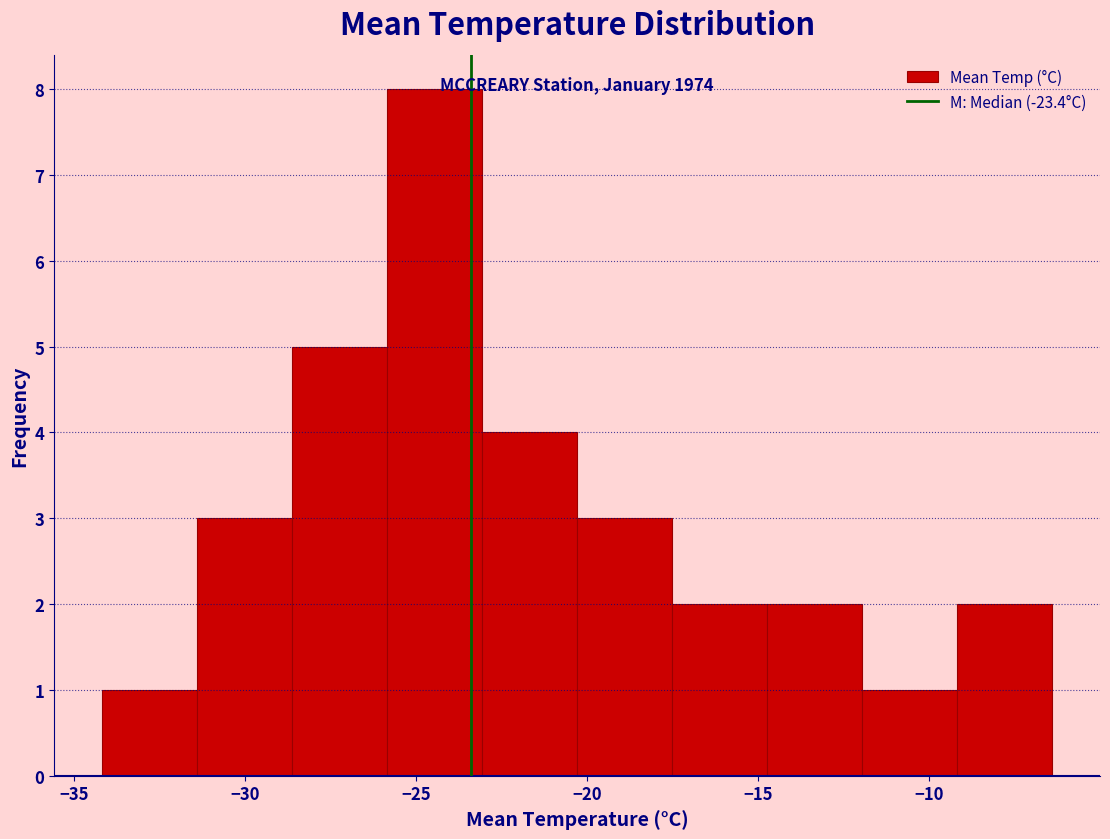

Which range on the x-axis has the tallest bar?

-26.0 to -23.0